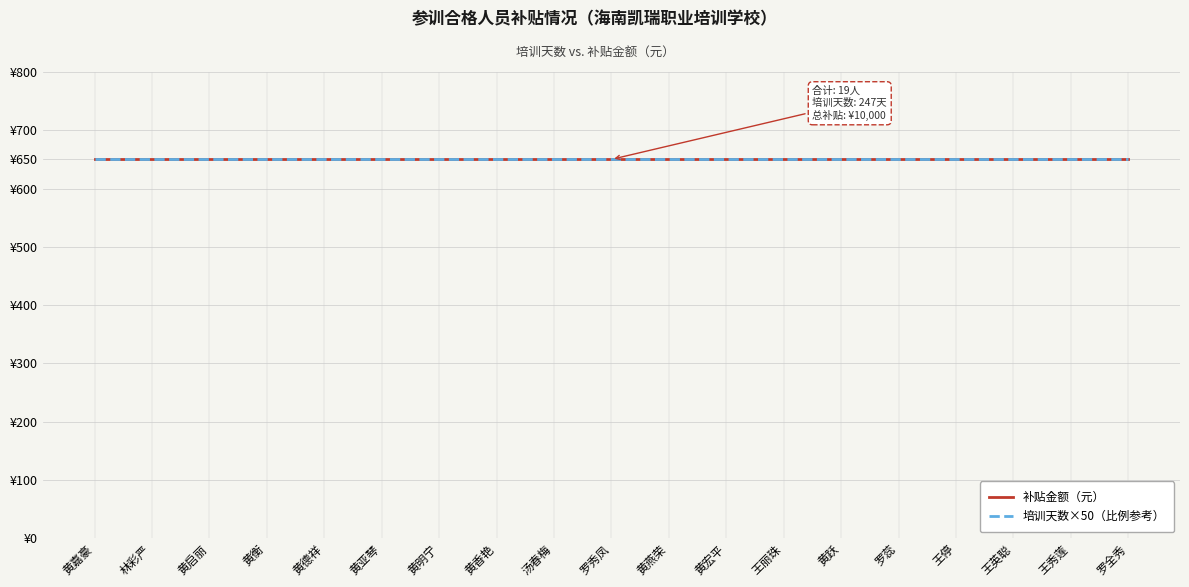

Does the chart have visible grid lines?

Yes